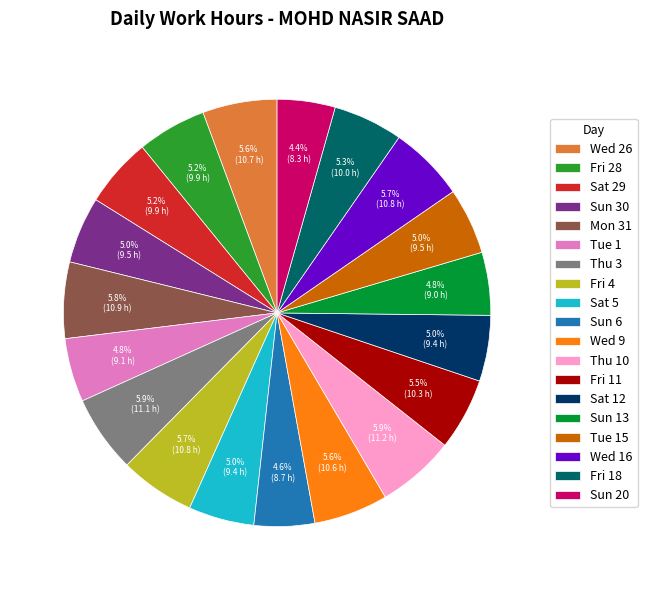

To the nearest percent, what is the combined percentage of Thu 10 and Fri 18?

11%